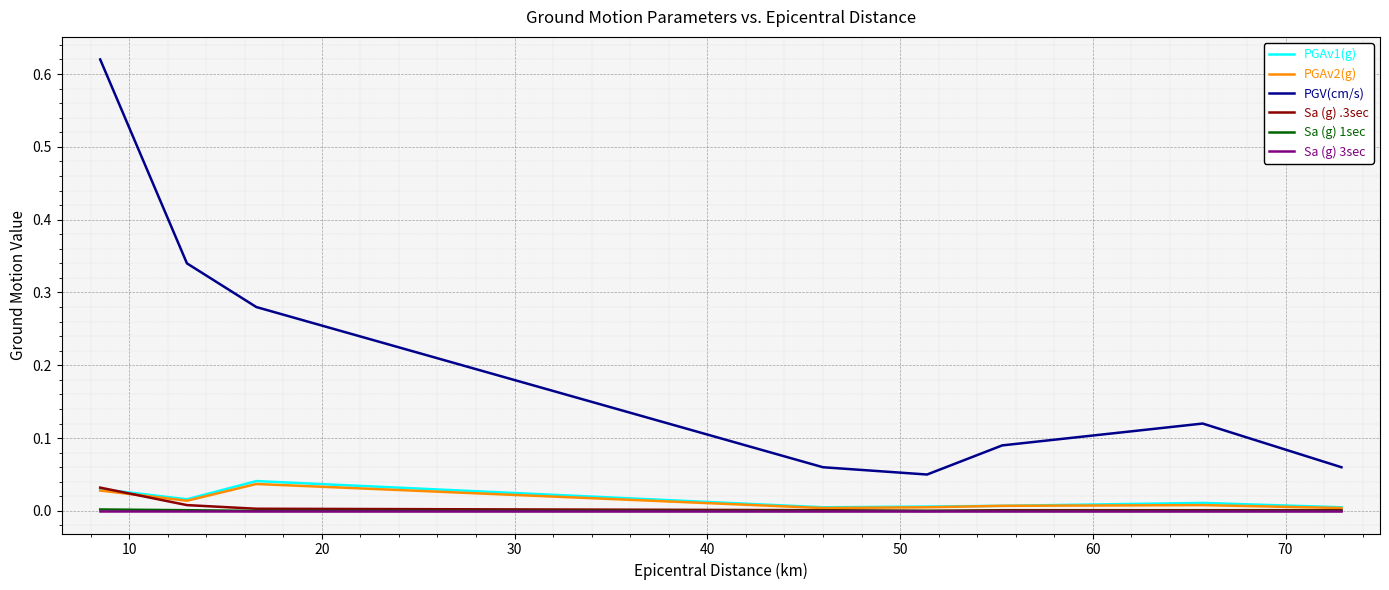

True or false: PGV(cm/s) and PGAv1(g) cross at least once.

False